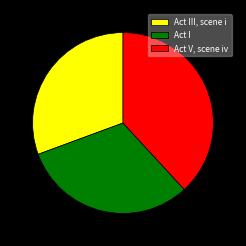

The Act III, scene i slice represents 19% of the pie. True or false?

False